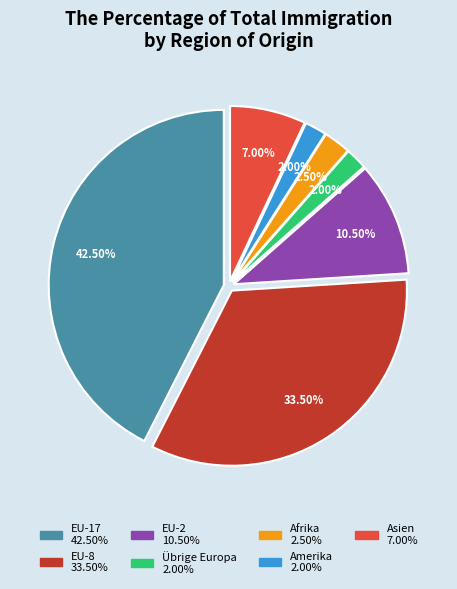

Between EU-2 and EU-17, which is larger?

EU-17